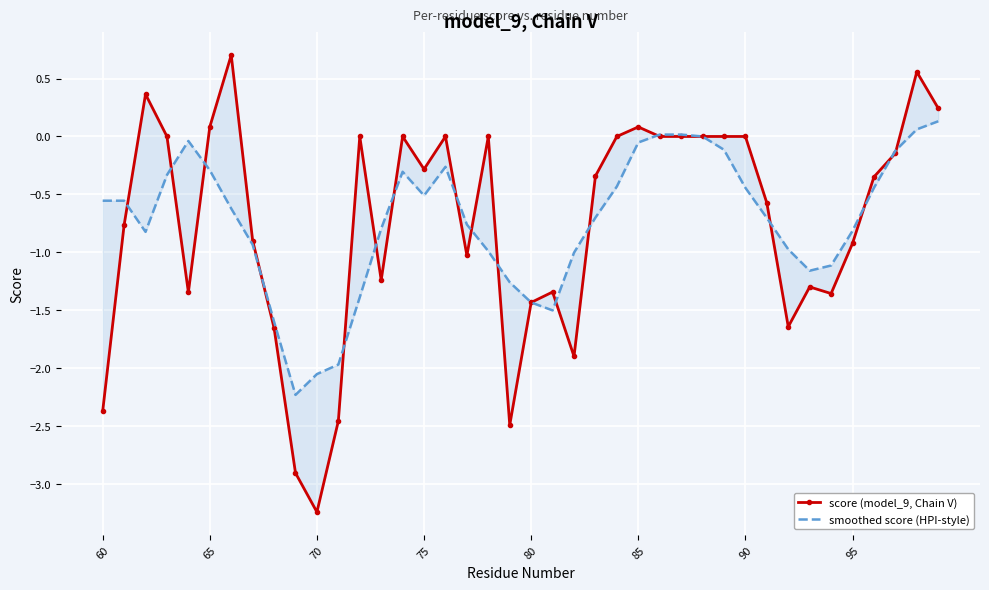

How many lines are shown in the chart?

2